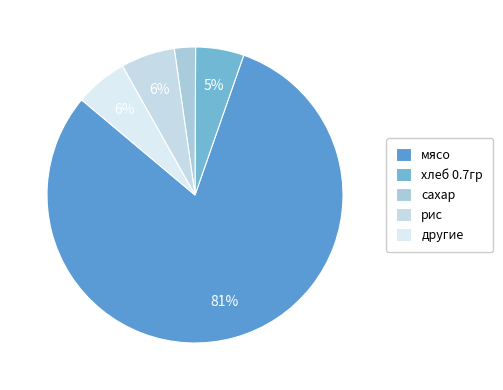

Count the number of slices in the pie.

5